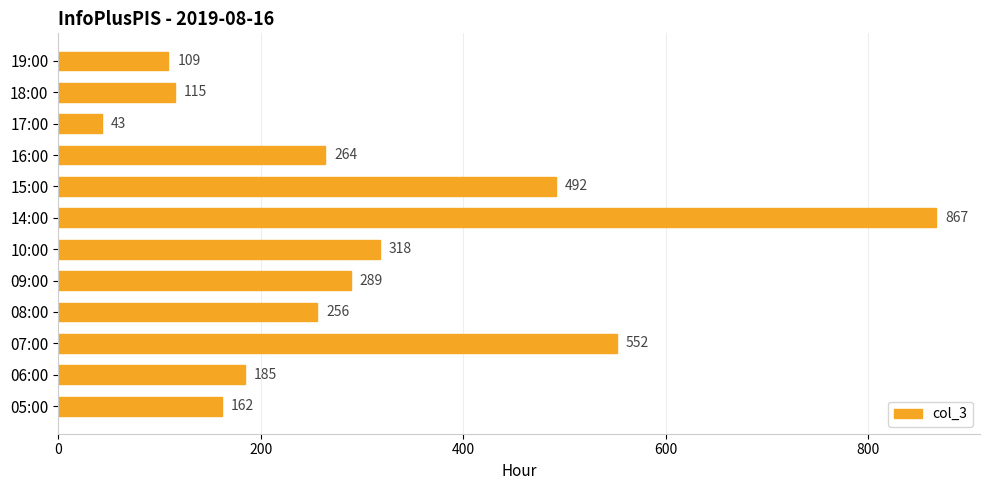

Does the chart contain stacked bars?

No